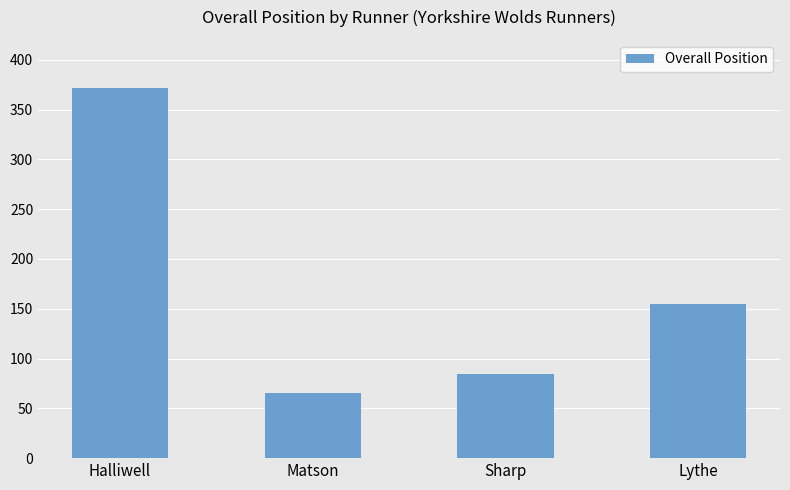

What position from the left is Lythe?

4